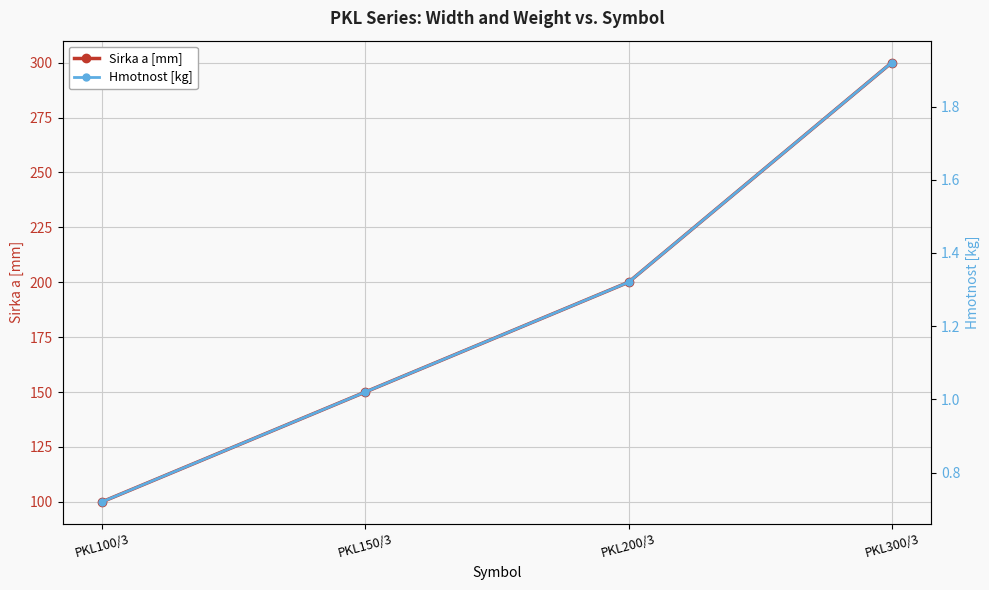

List the series in order of their peak value, highest first.

Sirka a [mm], Hmotnost [kg]